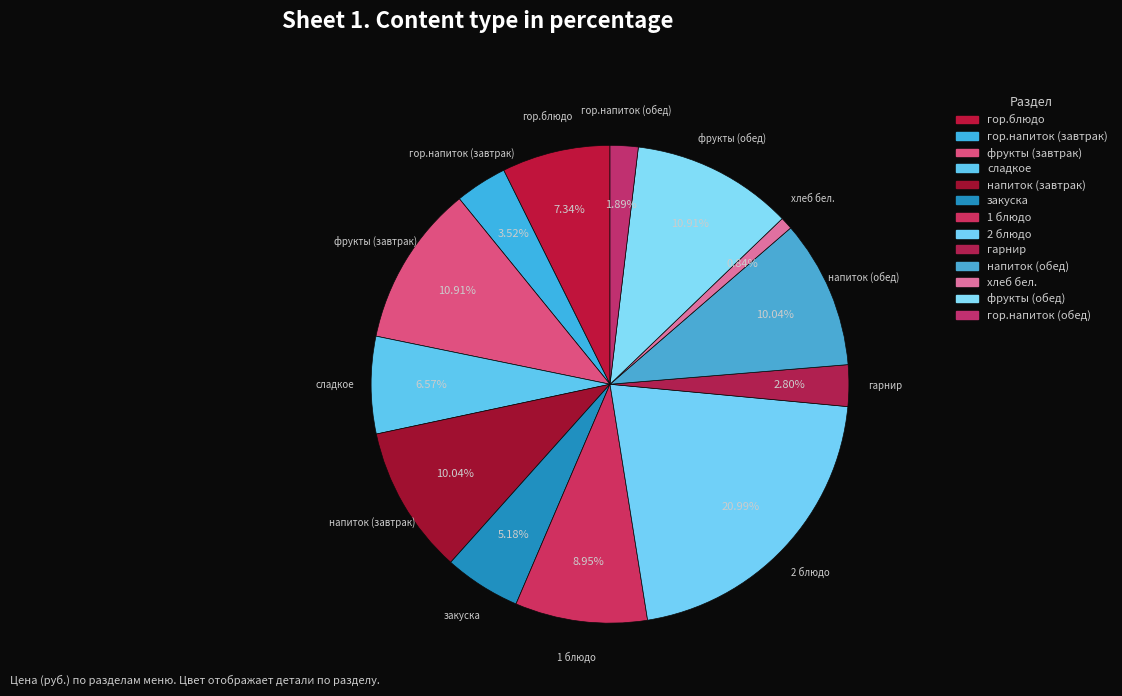

How many slices are in this pie chart?

13